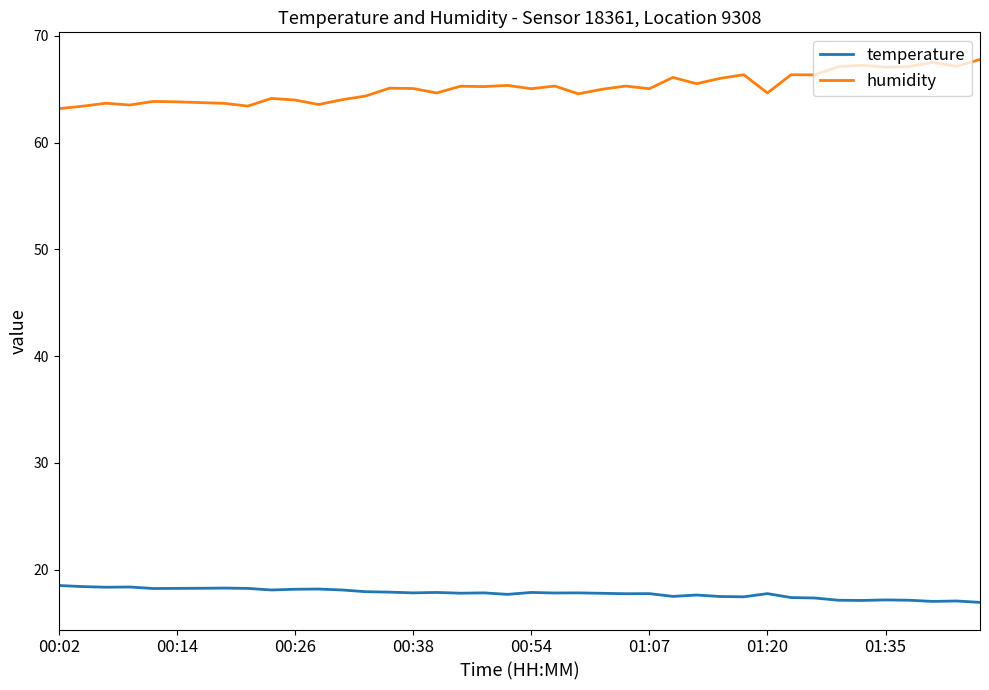

True or false: temperature and humidity intersect in this chart.

False